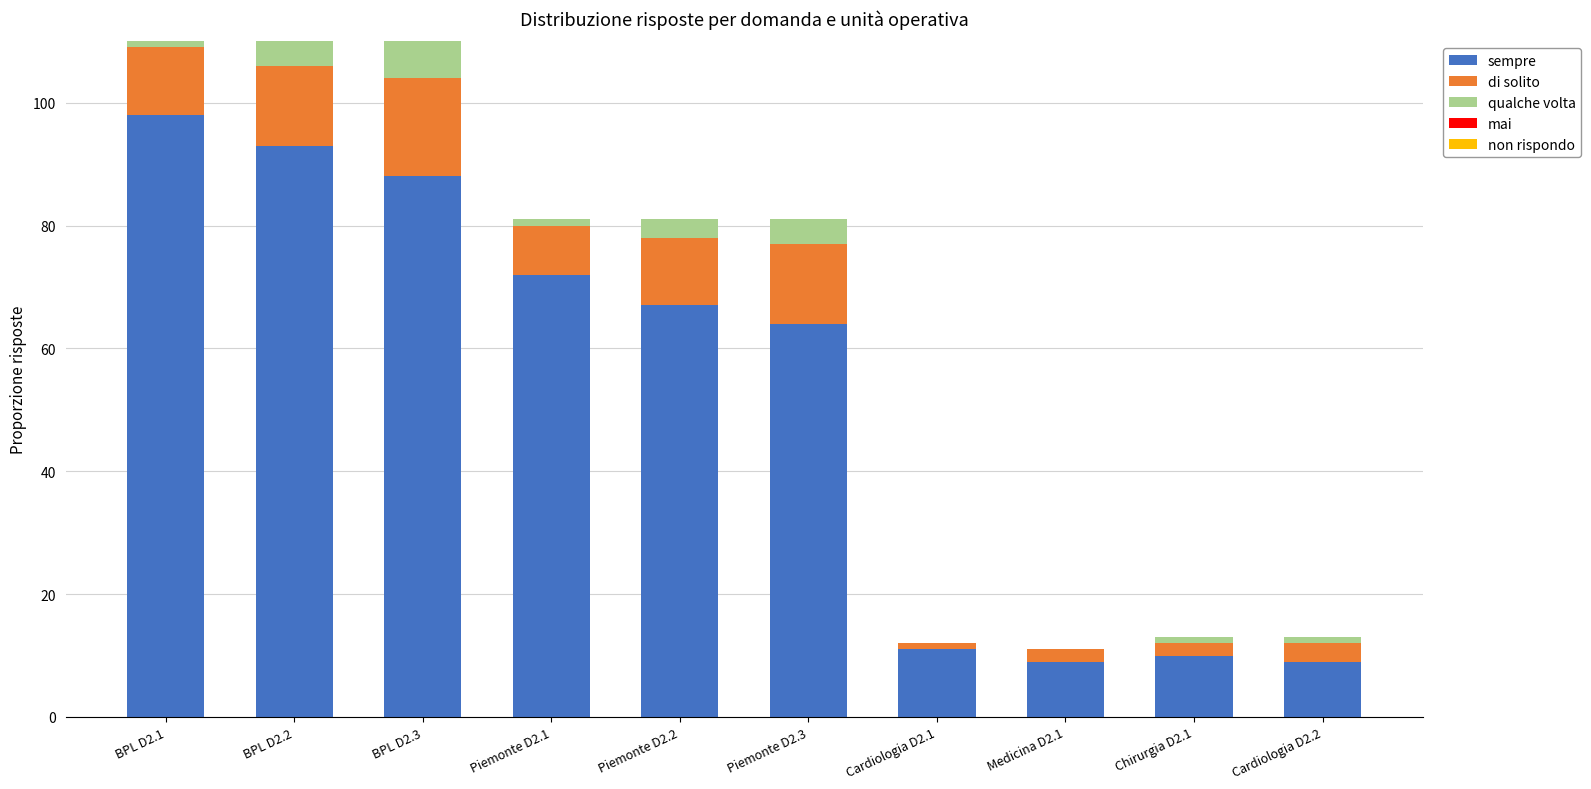

Which category has the highest value in the sempre series?

BPL D2.1